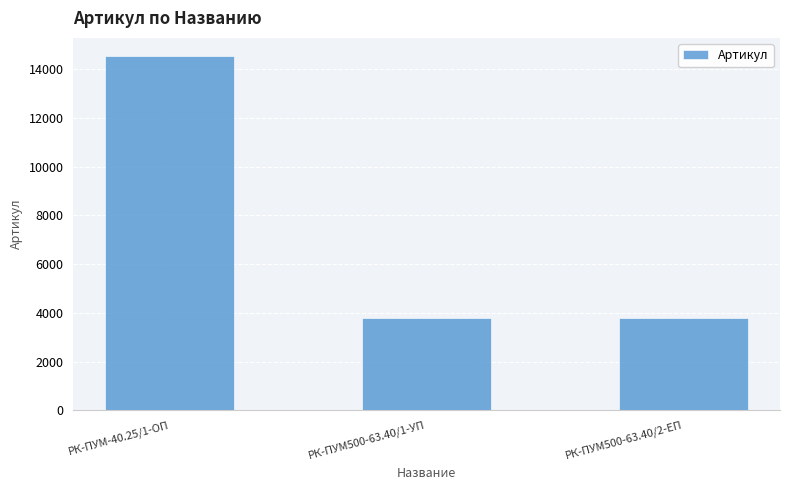

What is the change in value from РК-ПУМ-40.25/1-ОП to РК-ПУМ500-63.40/1-УП?

-10746